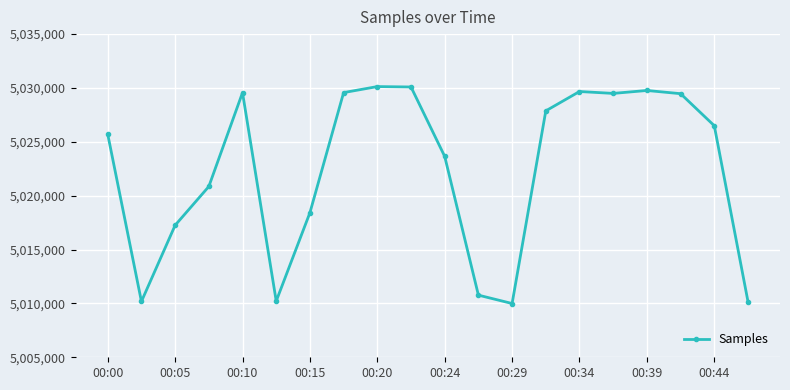

What is the value of the 3rd point from the left?

5017254